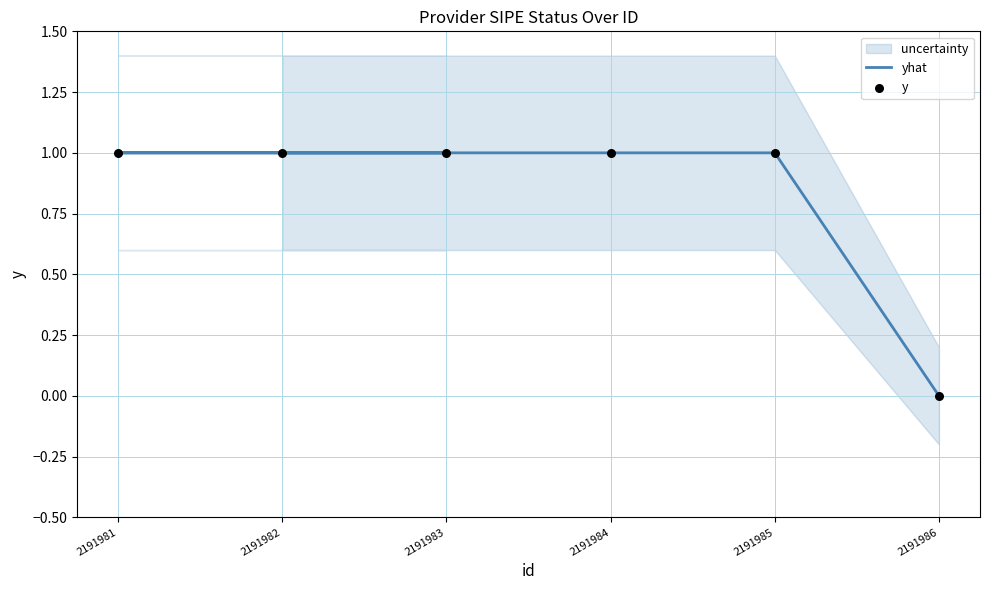

Which series has the largest total across all categories?

yhat